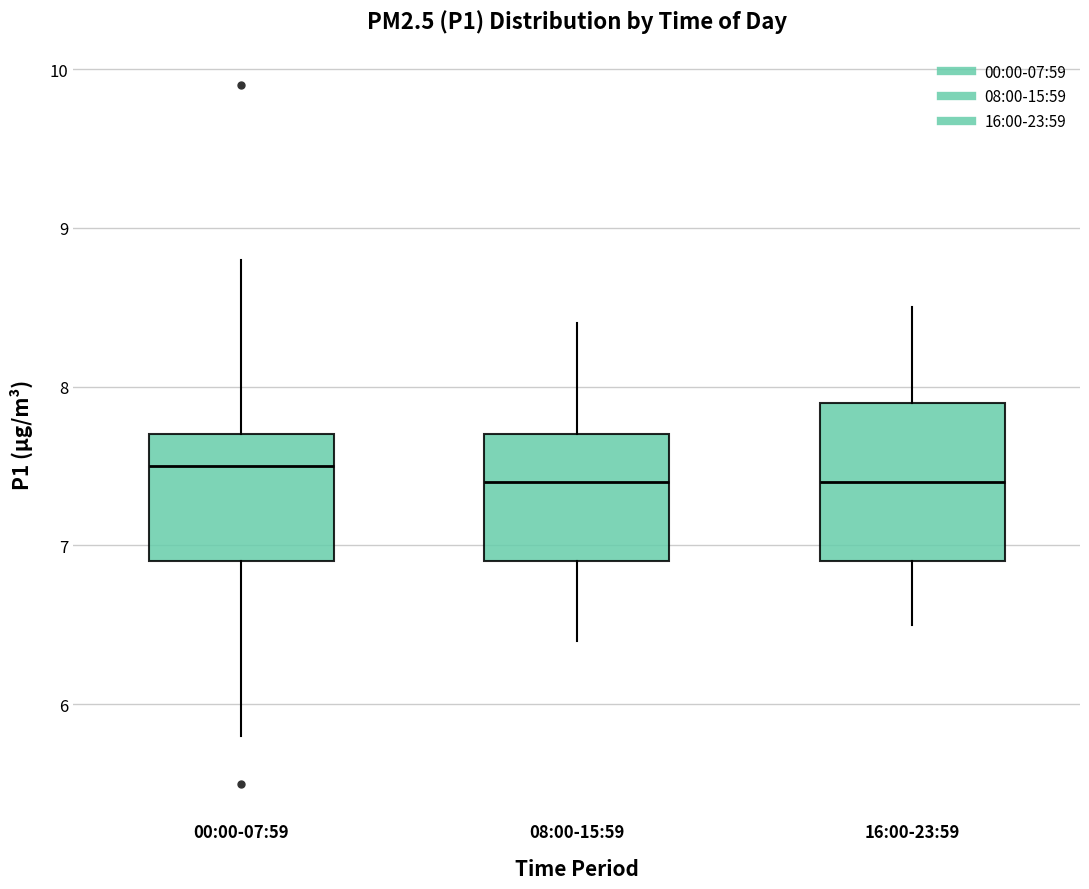

Which box is the tallest, from its lower edge to its upper edge?

16:00-23:59